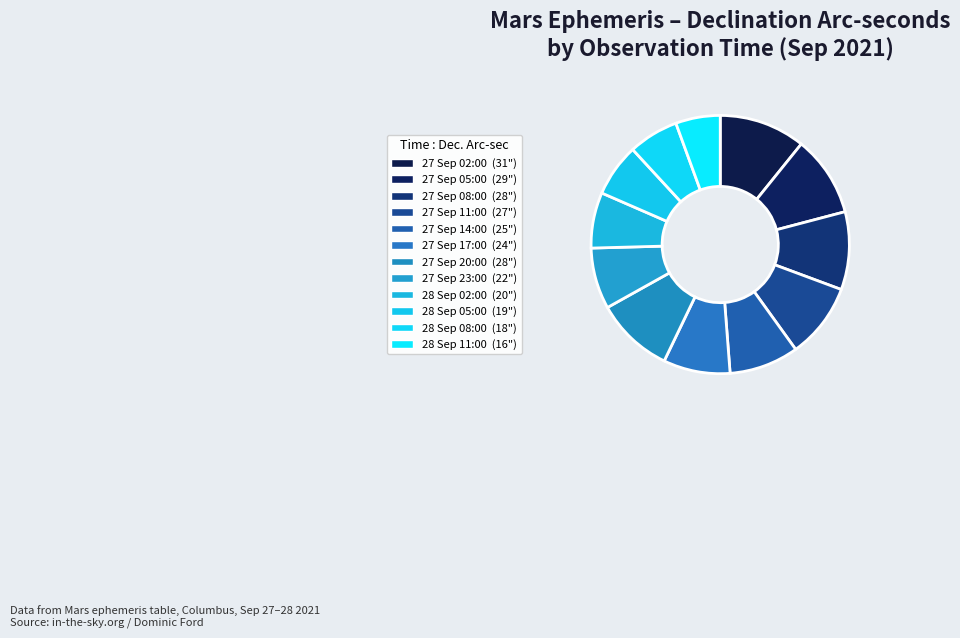

How many slices are in this pie chart?

12